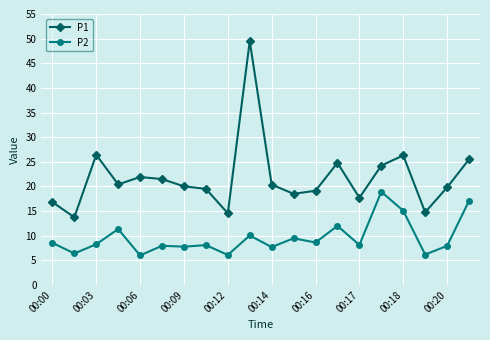

What is the minimum value shown in the chart?

6.0